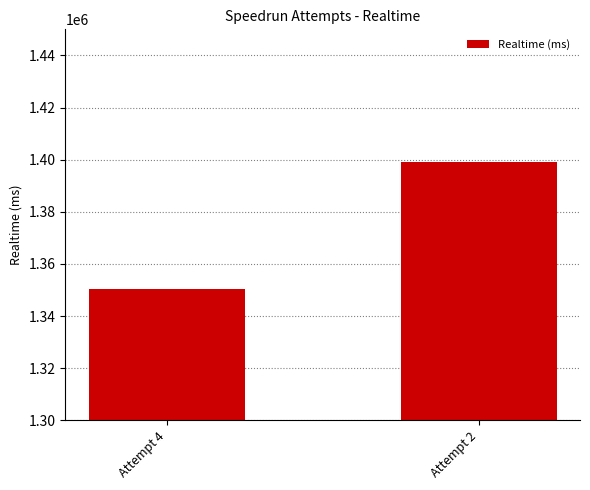

List the labels in order of value, largest first.

Attempt 2, Attempt 4